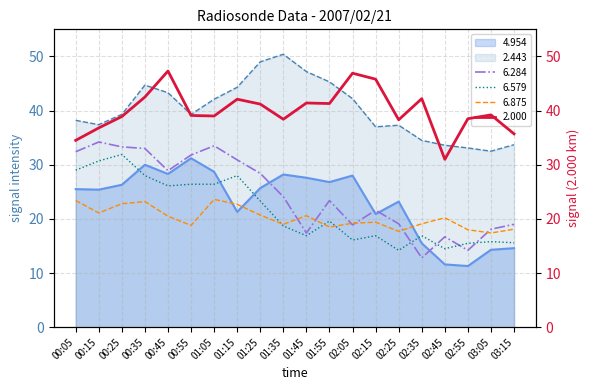

What are all the series names shown in the legend?

4.954, 2.000, 2.443, 6.284, 6.579, 6.875